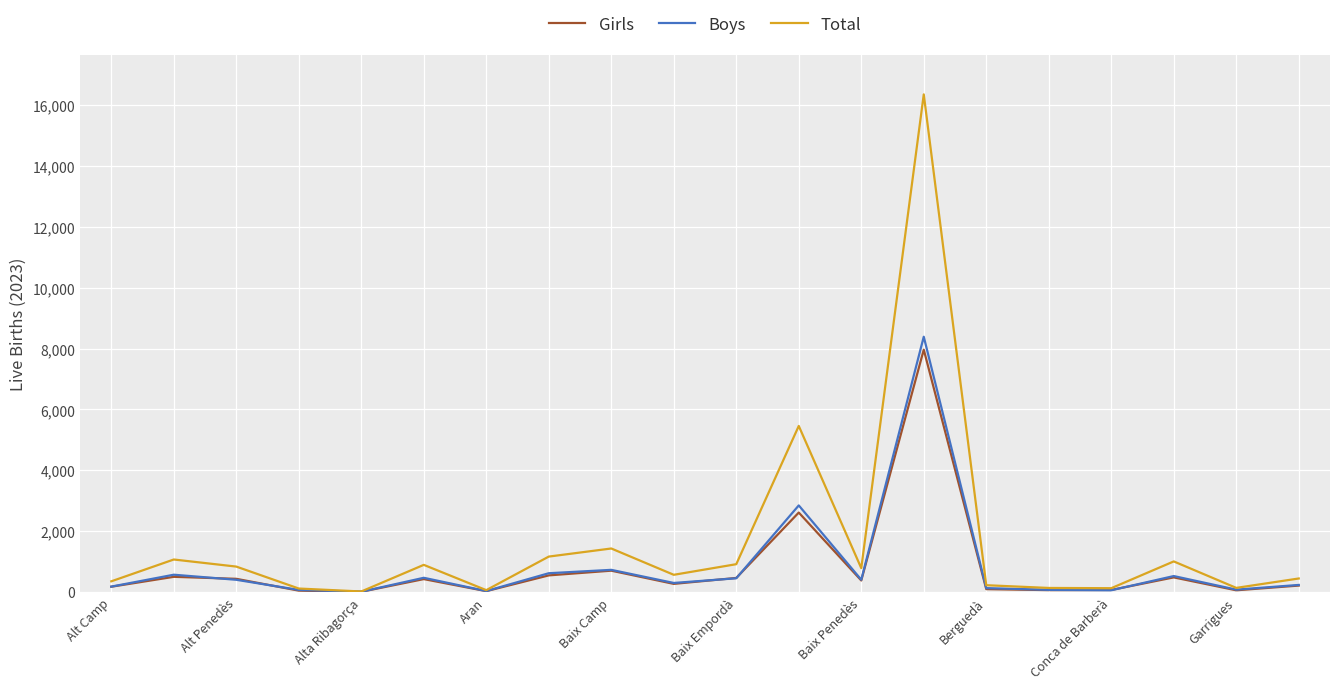

Which series has the largest total across all categories?

Total